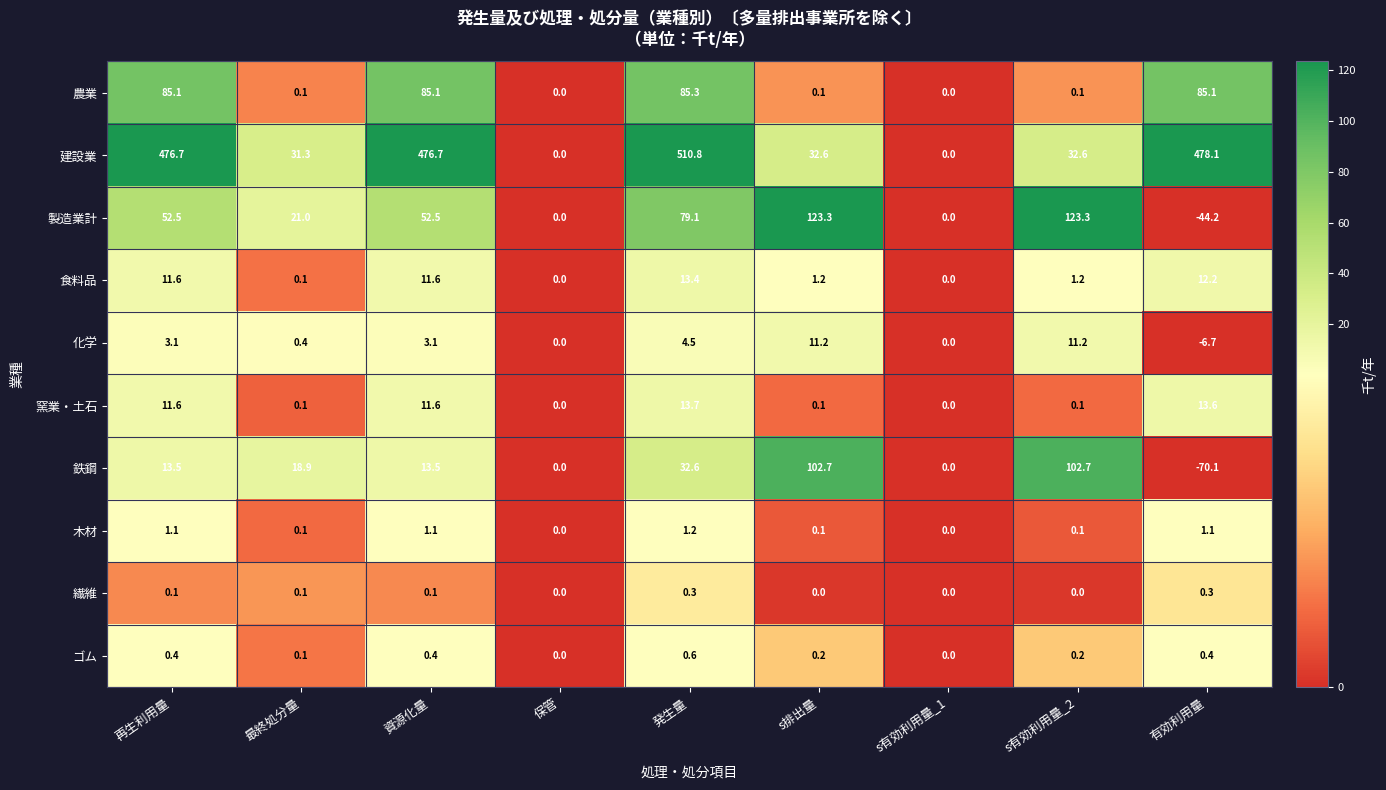

Rank the series by their maximum value, from lowest to highest.

繊維, ゴム, 木材, 化学, 食料品, 窯業・土石, 農業, 鉄鋼, 製造業計, 建設業